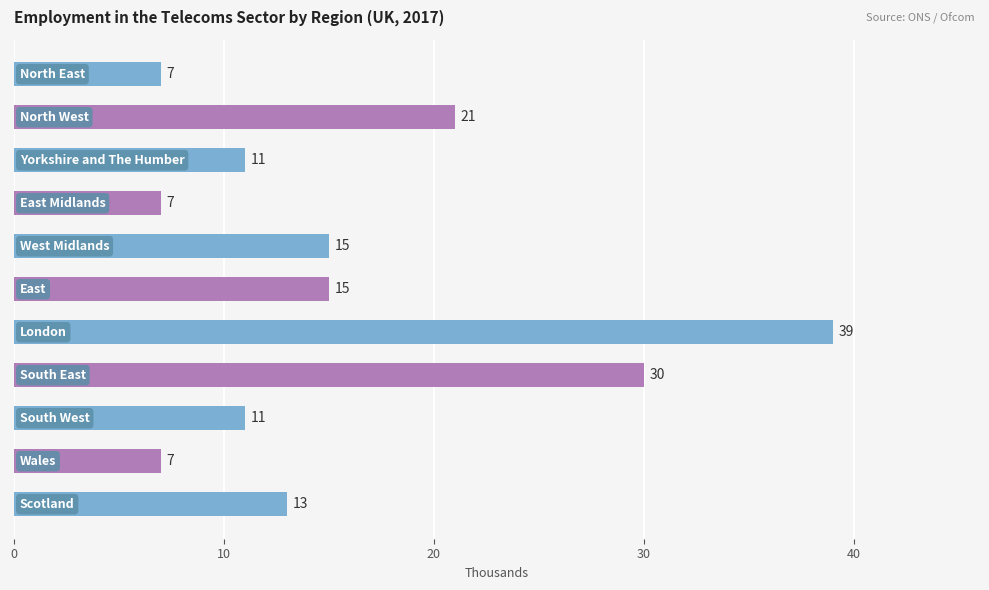

How many values are between 7 and 21?

9